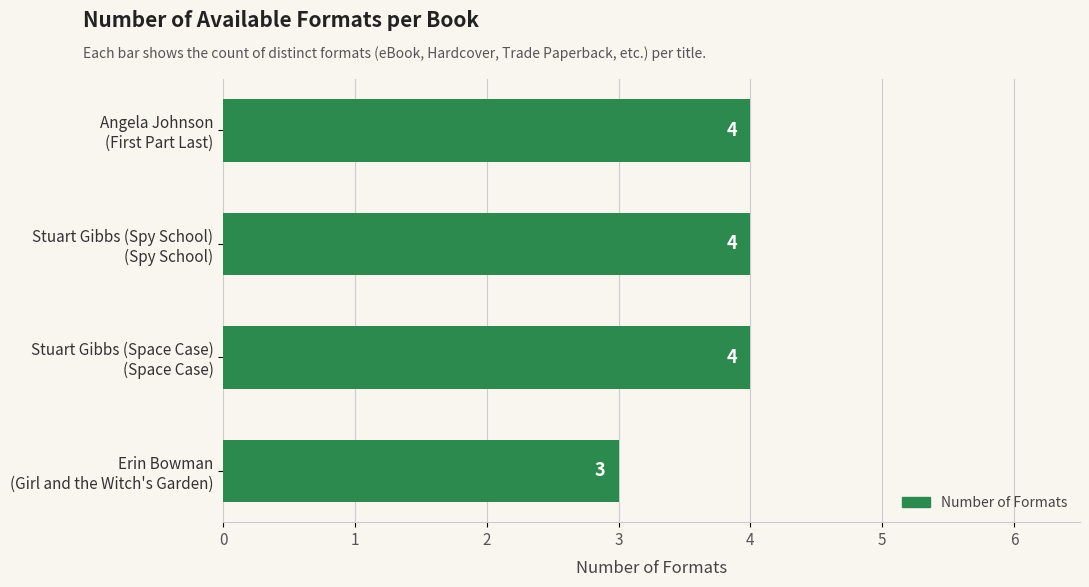

Count the values in the range 4 to 5.

3